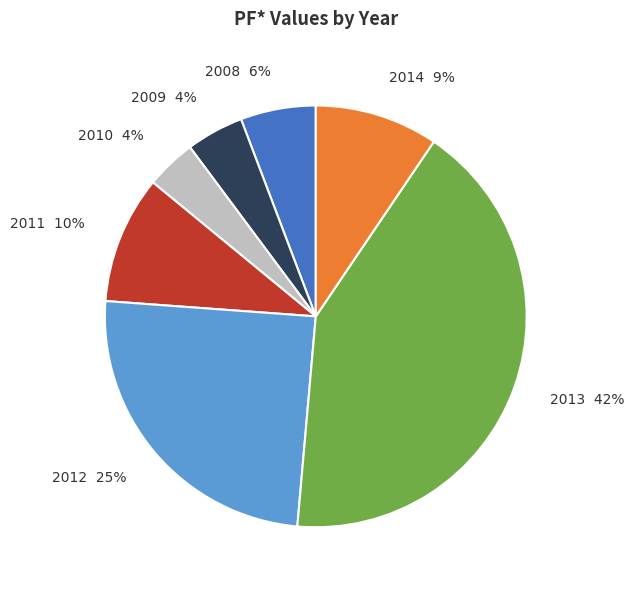

To the nearest percent, what is the difference between the 2008 and 2011 slice percentages?

4%